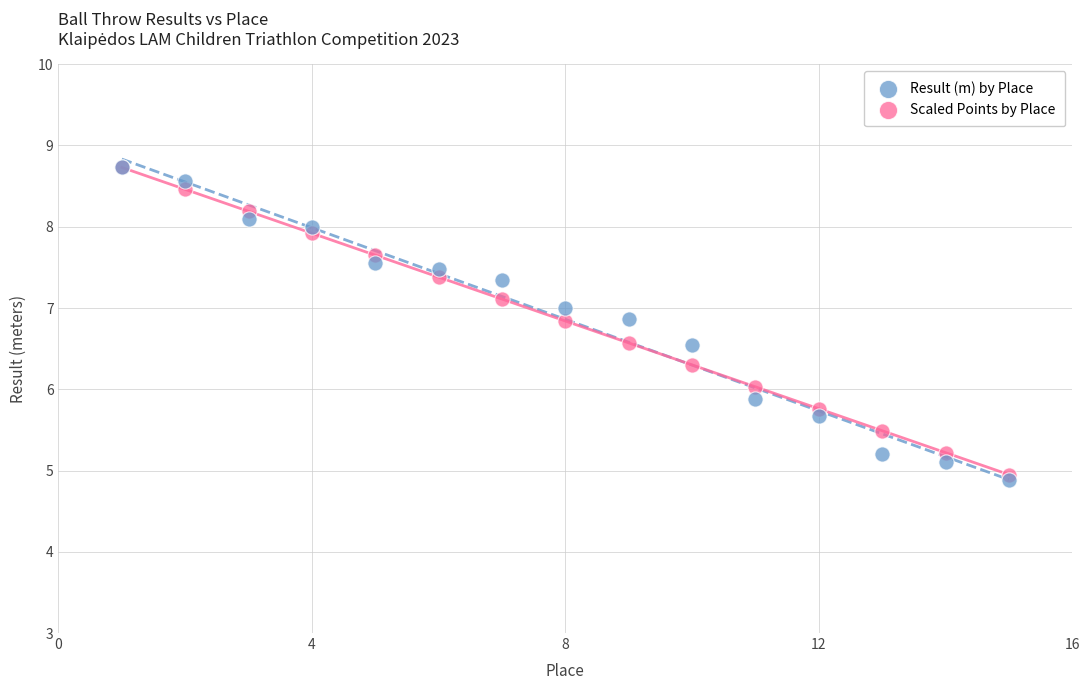

What are all the series names shown in the legend?

Result (m) by Place, Scaled Points by Place